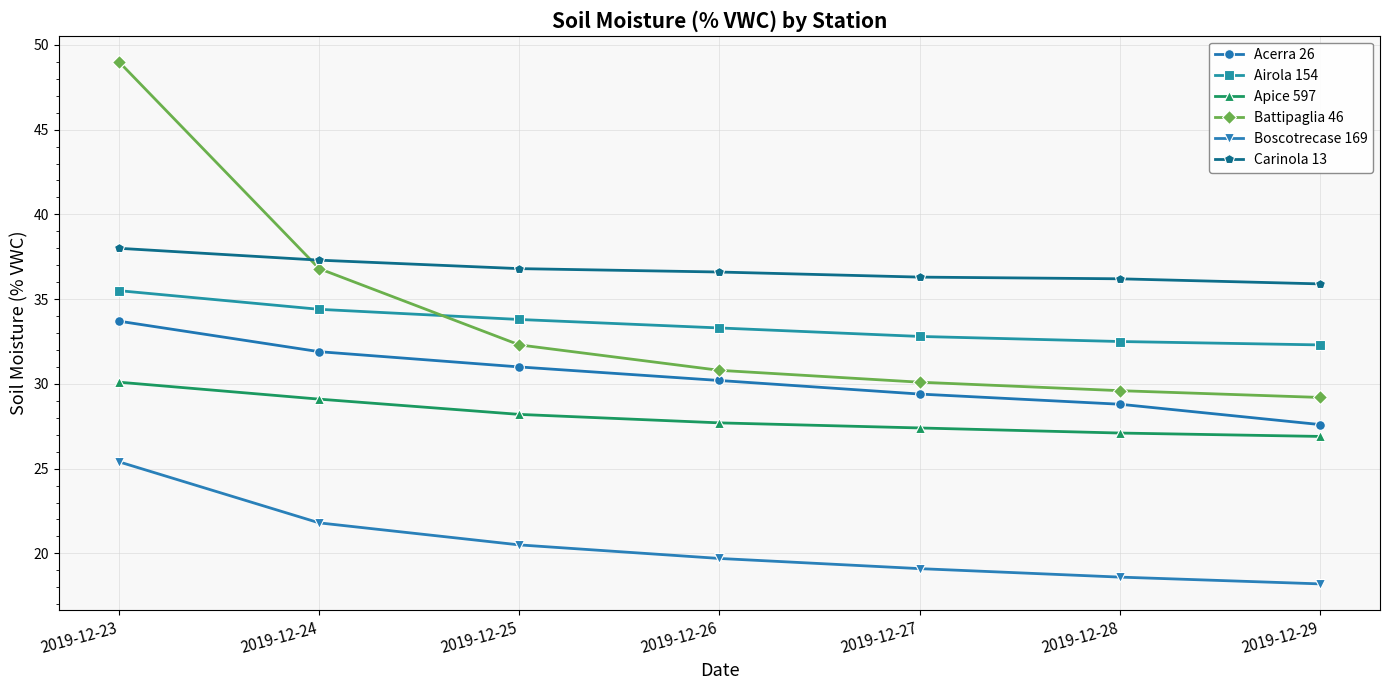

What is the difference between the second highest and minimum values in the Carinola 13 series?

1.4